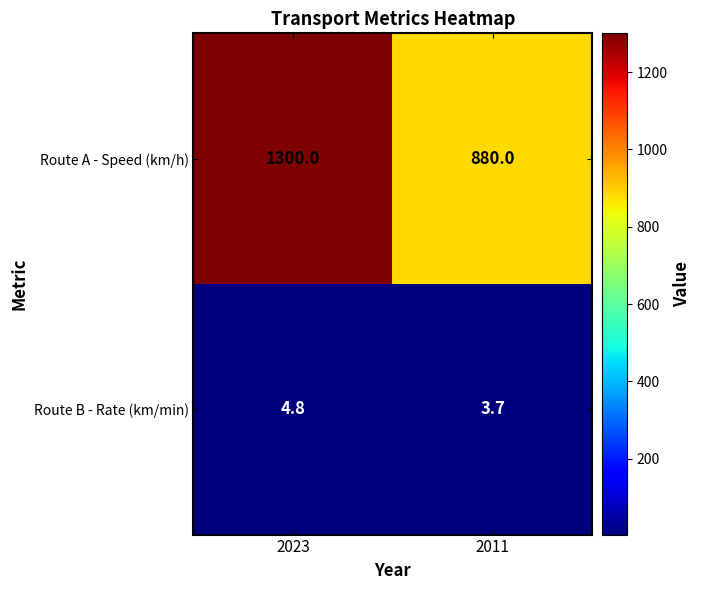

How many series are shown in this chart?

2